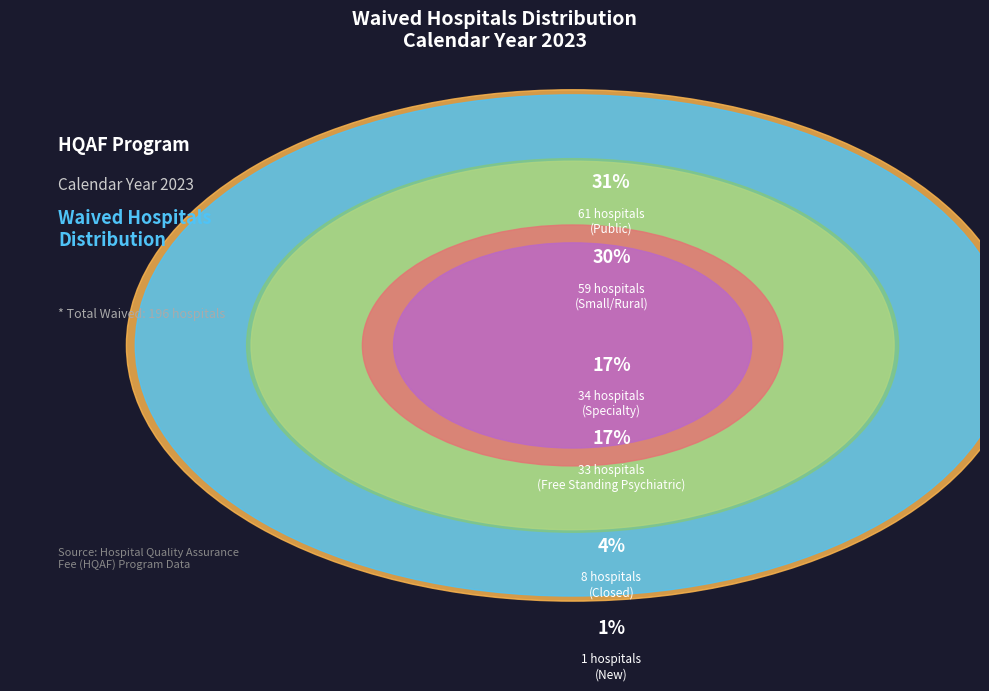

Which slice is the smallest?

New